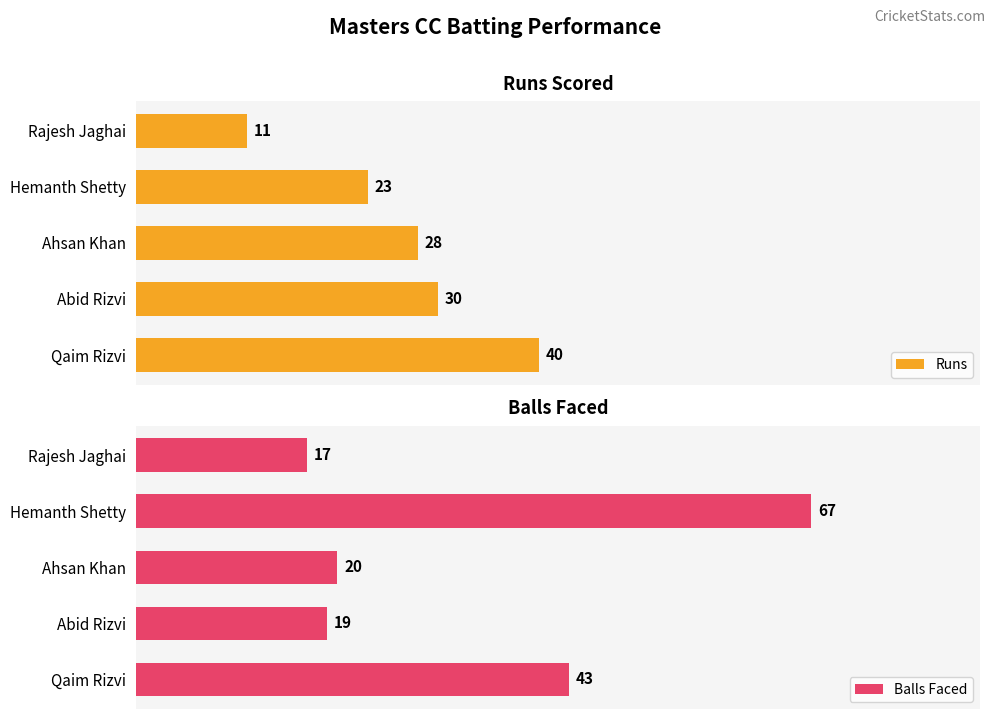

Rank the categories by Runs value from highest to lowest.

Qaim Rizvi, Abid Rizvi, Ahsan Khan, Hemanth Shetty, Rajesh Jaghai